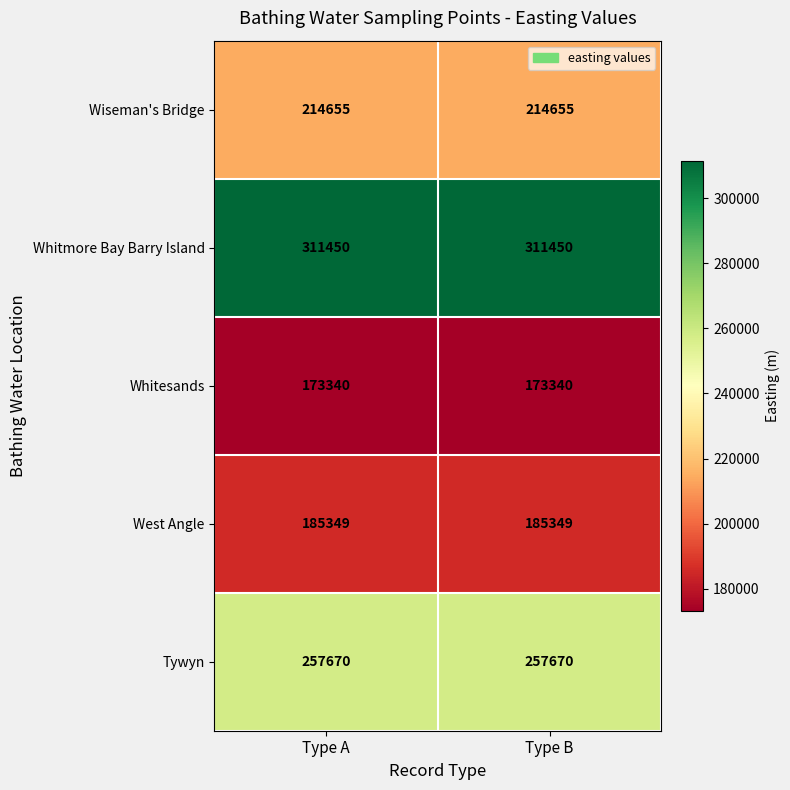

True or false: West Angle has a value of 185349 at Type A.

True